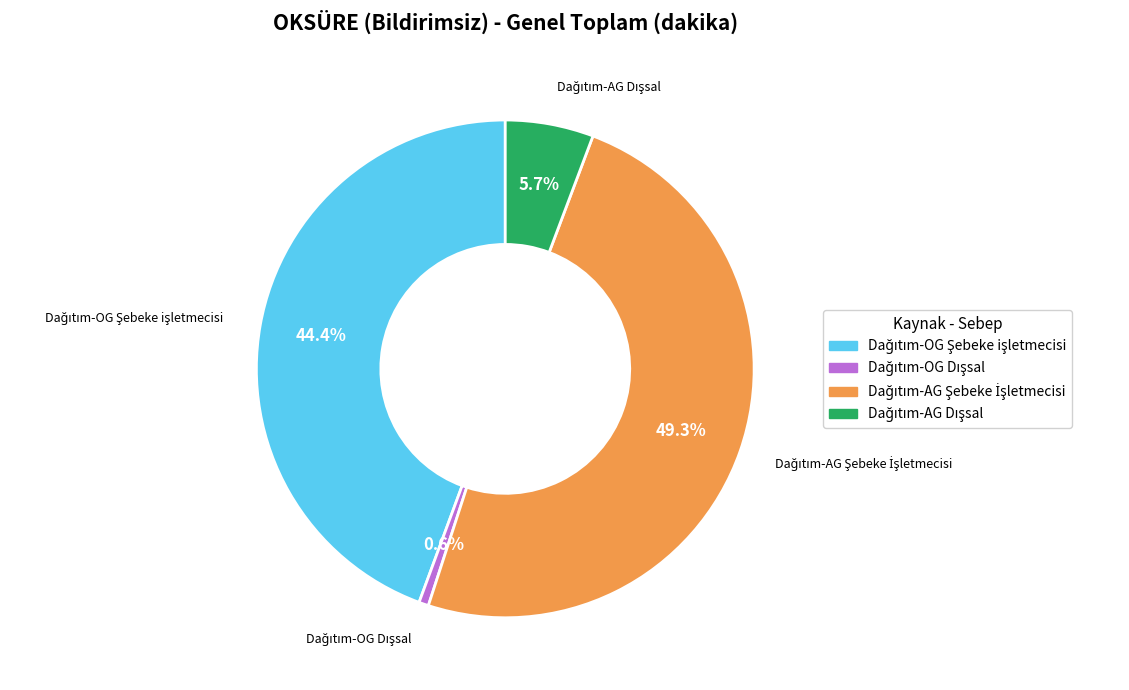

Does any single category account for the majority?

No